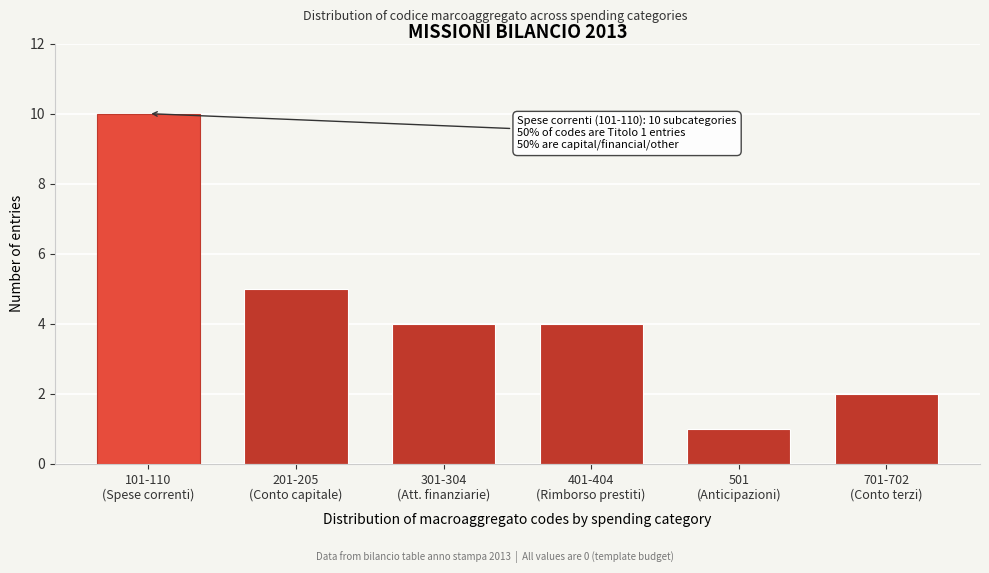

Reading left to right, extract all data points from this chart.

10	5	4	4	1	2